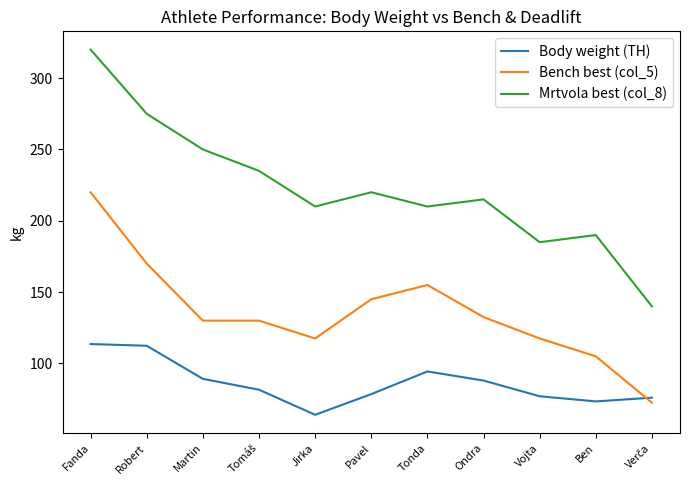

At which category does the chart reach its minimum across all series?

Jirka